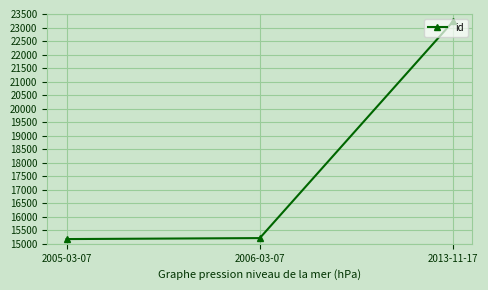

What is the ratio of the value at 2005-03-07 to the value at 2006-03-07?

1.0